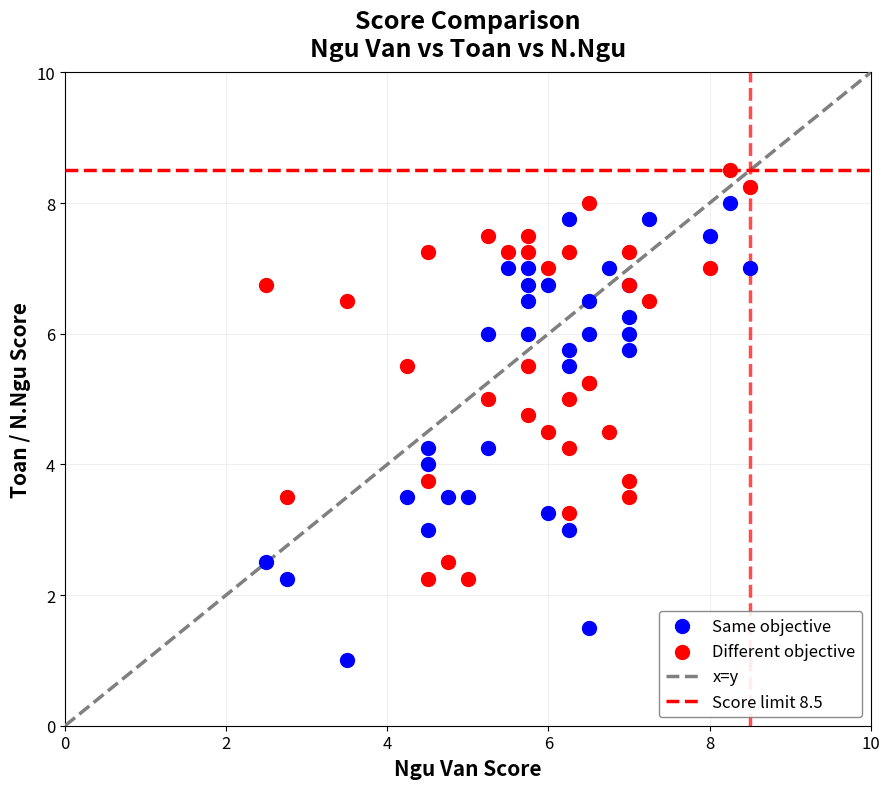

Which series reaches the minimum Y coordinate?

Same objective